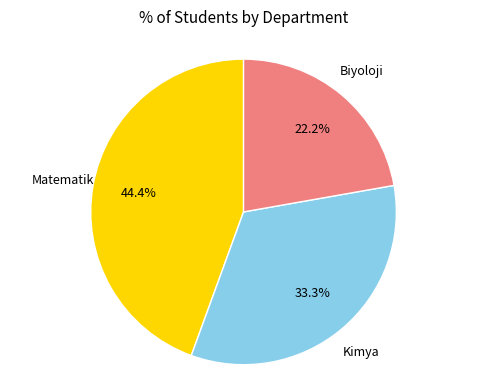

Does any single category account for the majority?

No